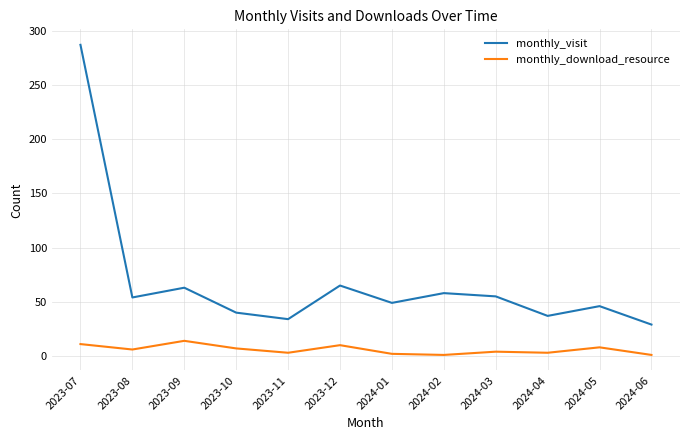

What position from the right is 2024-02?

5